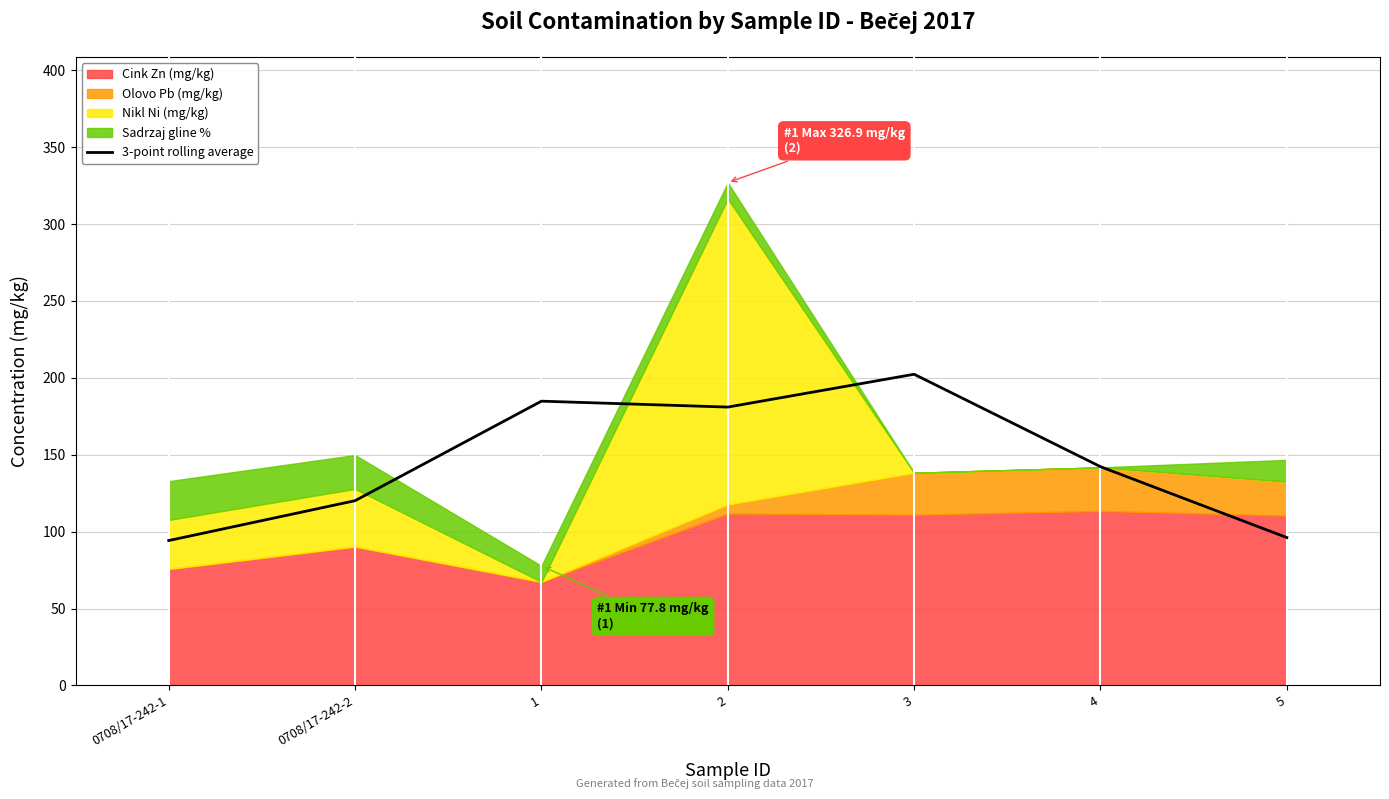

Approximately how many times larger is the value at 4 compared to 0708/17-242-1?

1.5